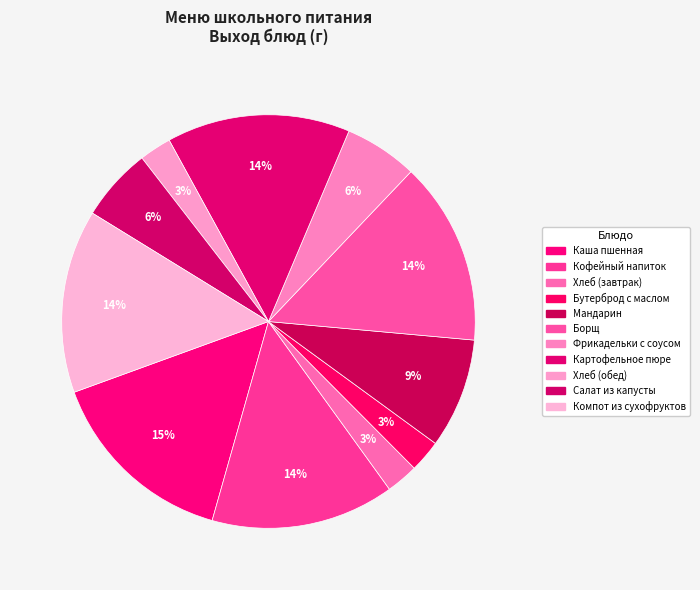

What is the largest slice in the pie chart?

Каша пшенная